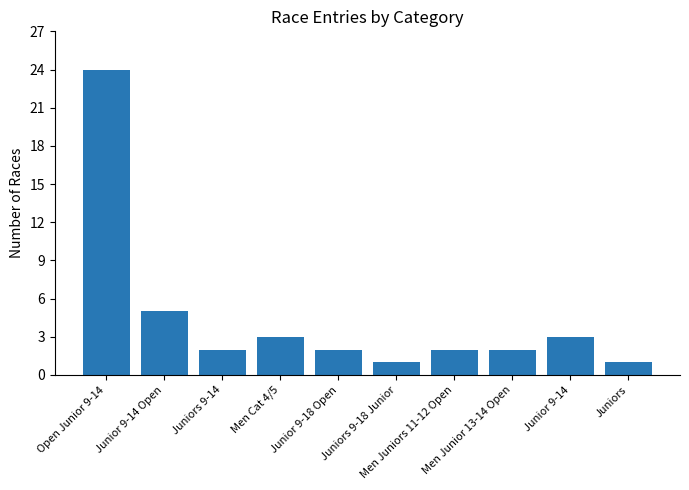

Does the chart contain stacked bars?

No